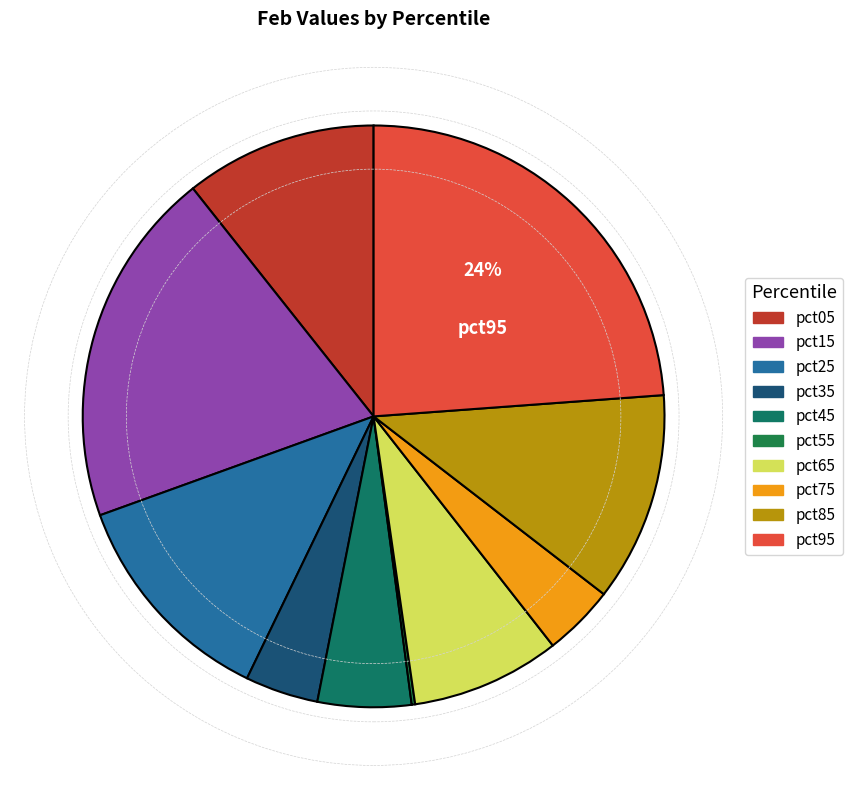

The pct95 slice represents 24% of the pie. True or false?

True